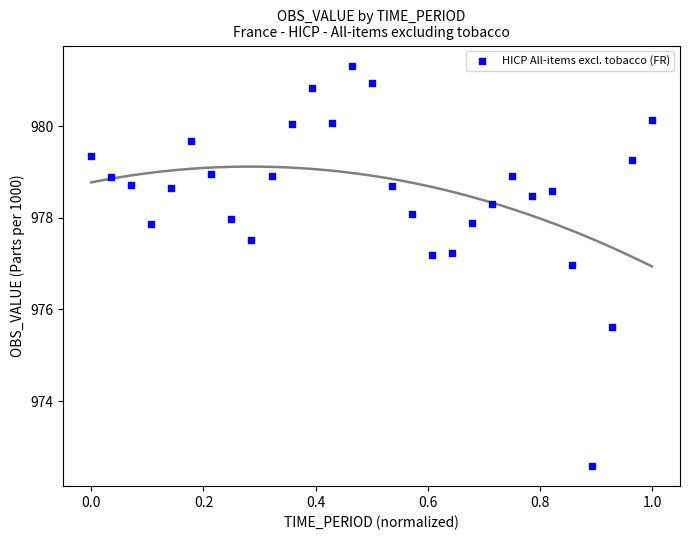

What is the range of Y values (max minus min)?

8.7